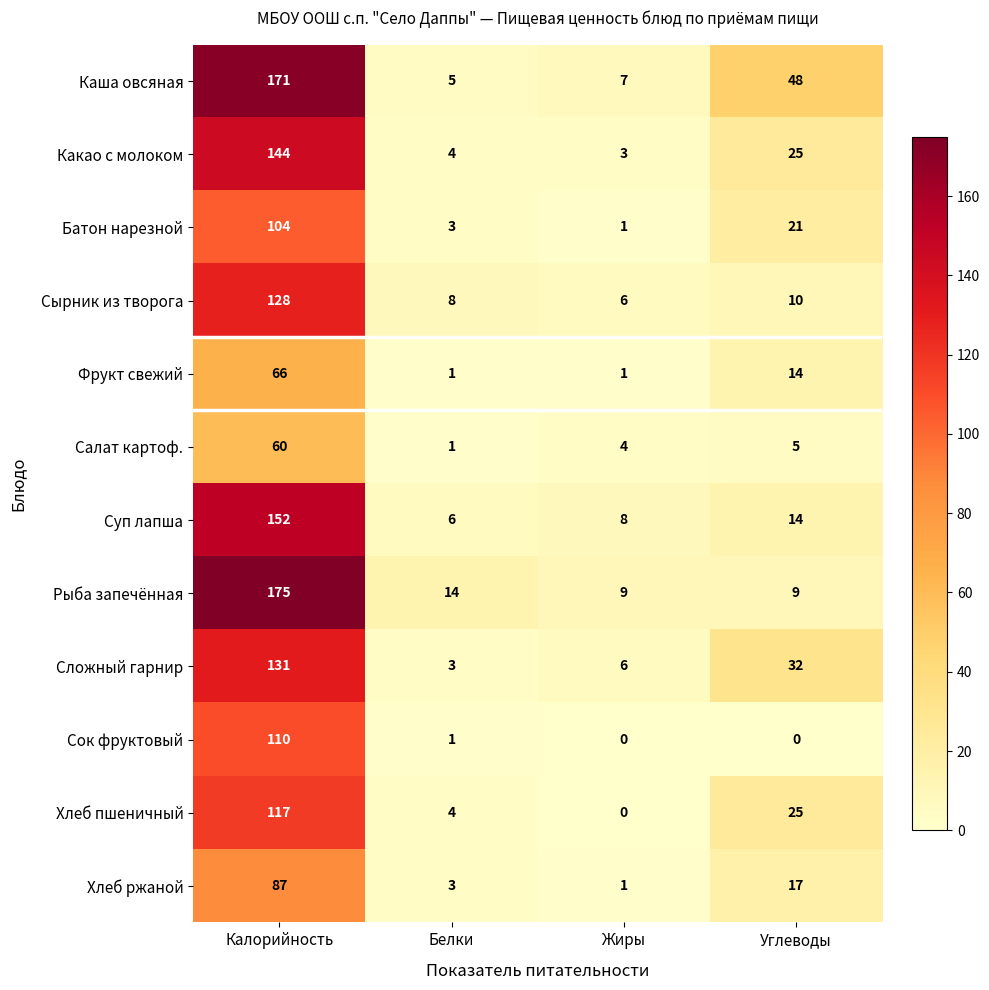

How many values in the Каша овсяная series are below 48?

2